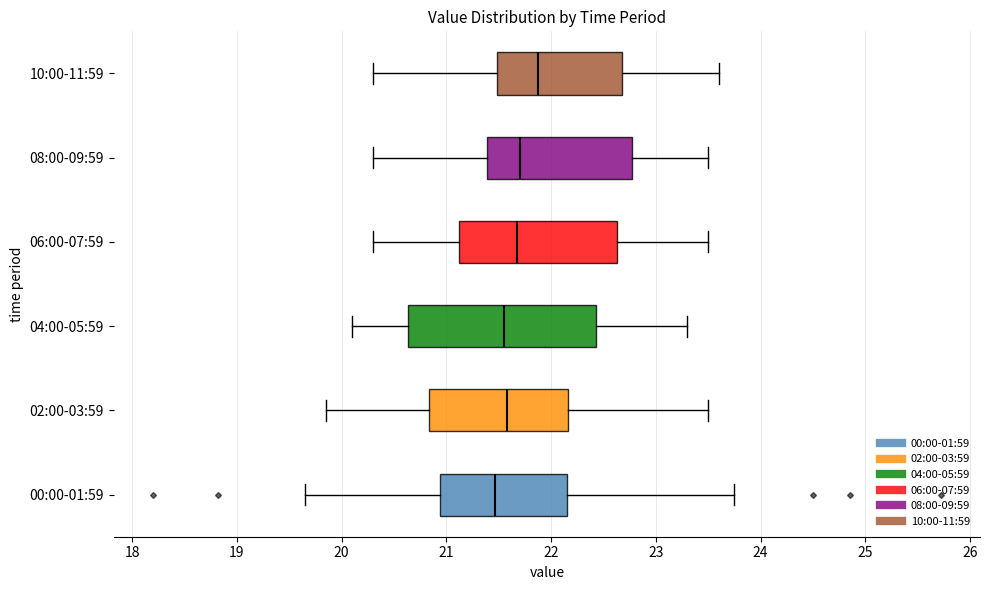

Which box is the widest, from its left edge to its right edge?

04:00-05:59